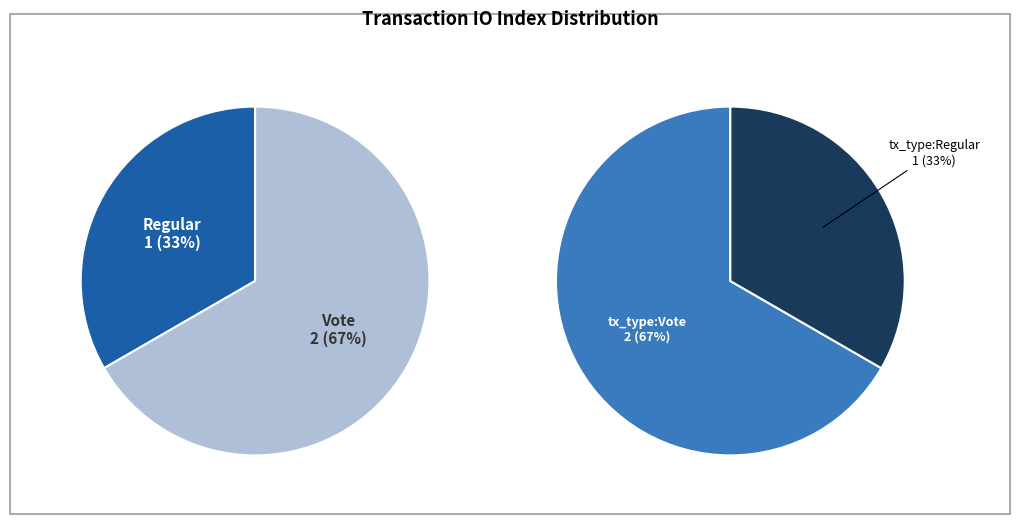

What is the change in value from Regular to Vote?

+1